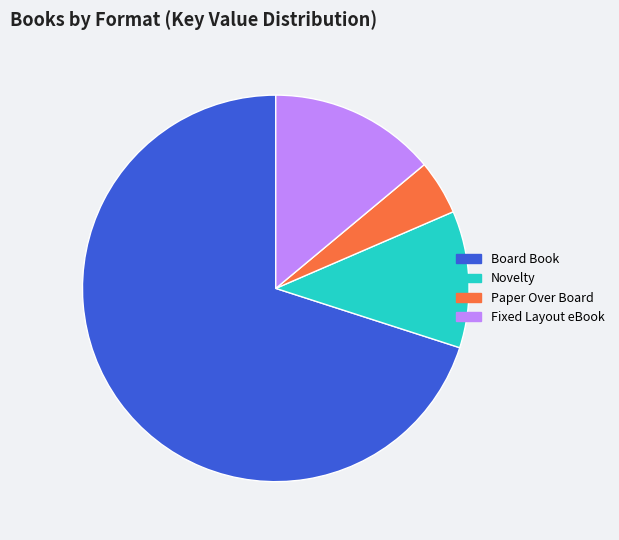

Count the number of slices in the pie.

4